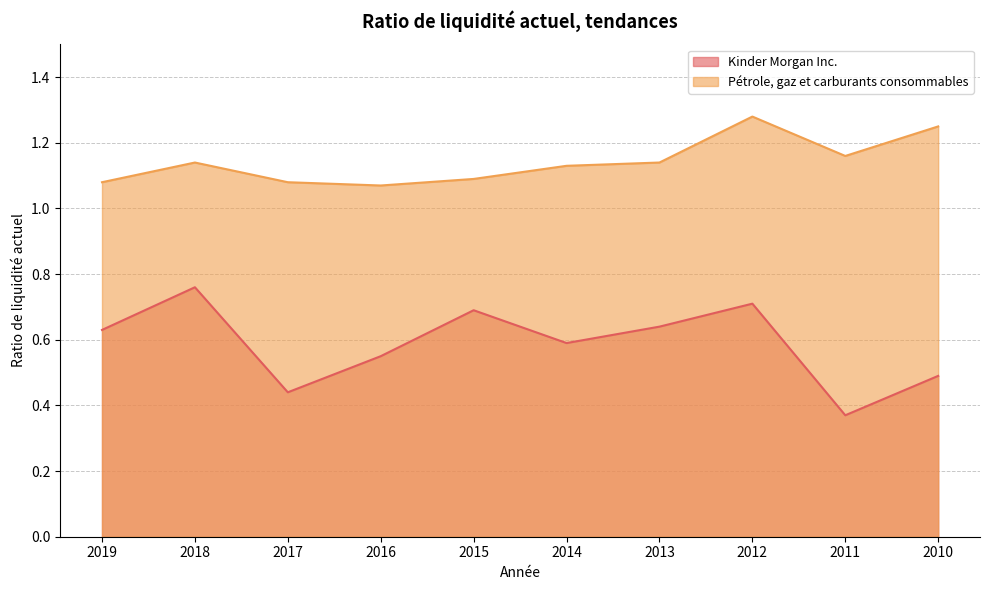

What is the difference between the maximum and second lowest values in the Kinder Morgan Inc. series?

0.3